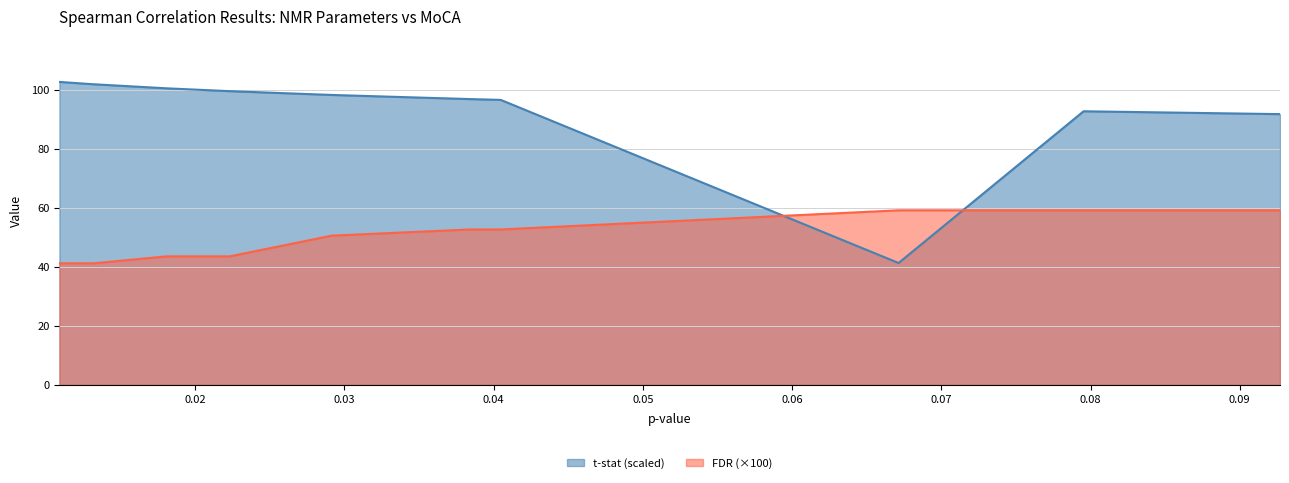

What is the difference between the maximum and second lowest values in the t-stat series?

10.9